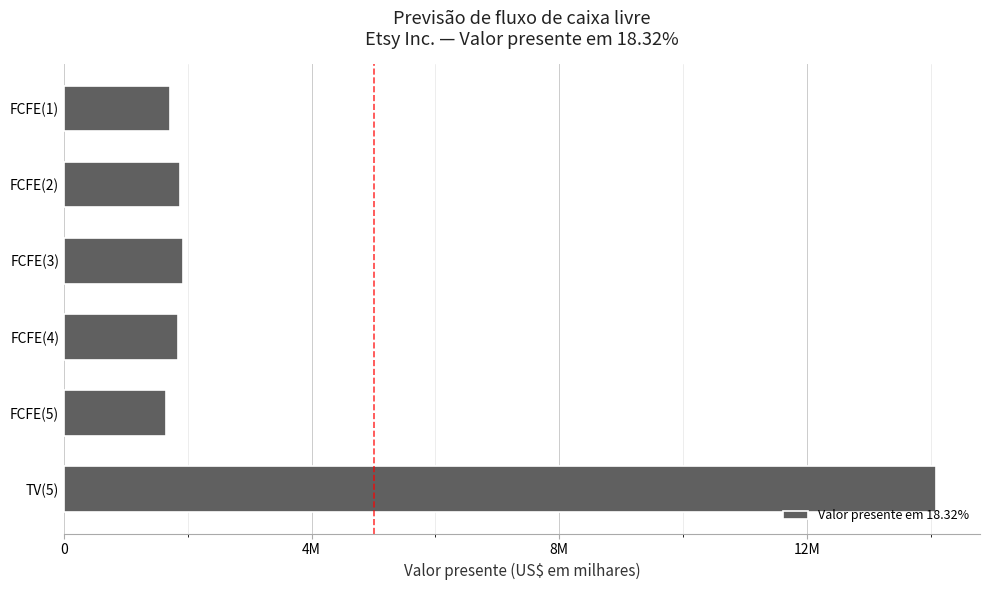

Does the chart contain any negative values?

No